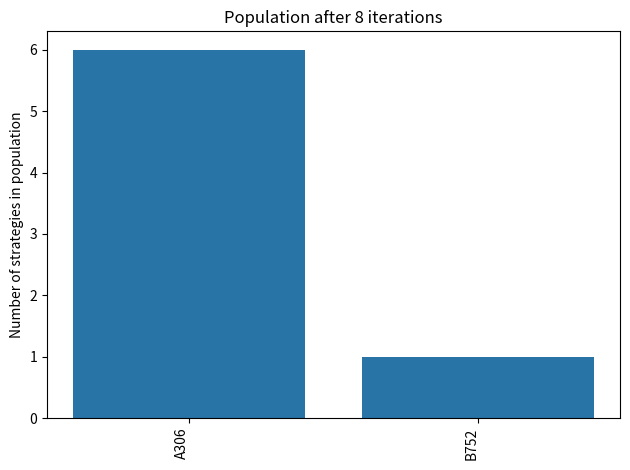

How many bars are there in total?

2